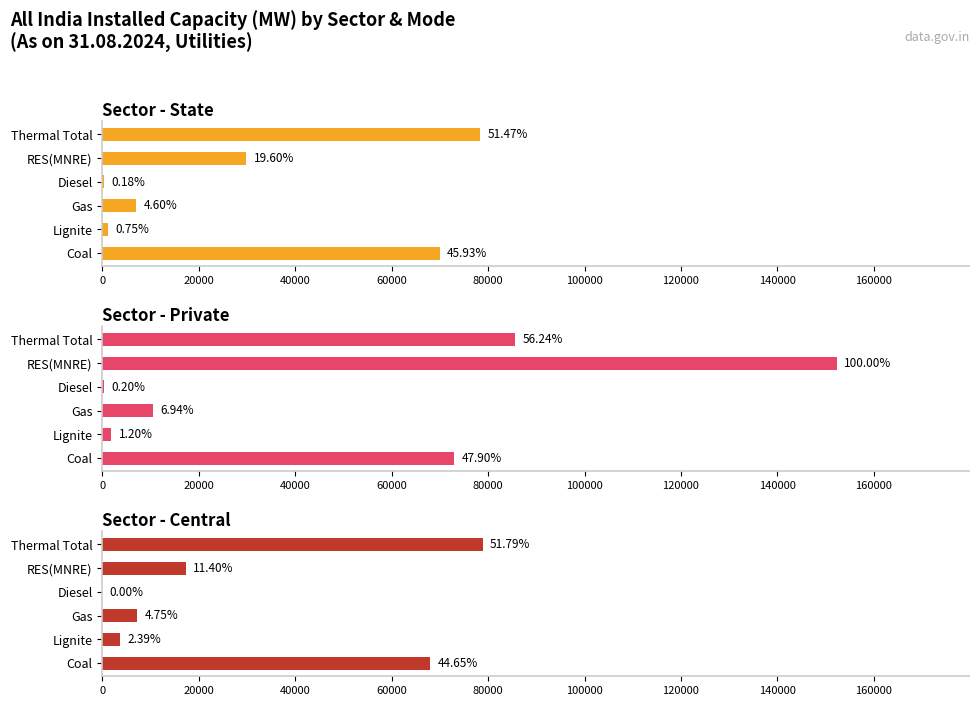

What is the sum of all State values?

186696.8